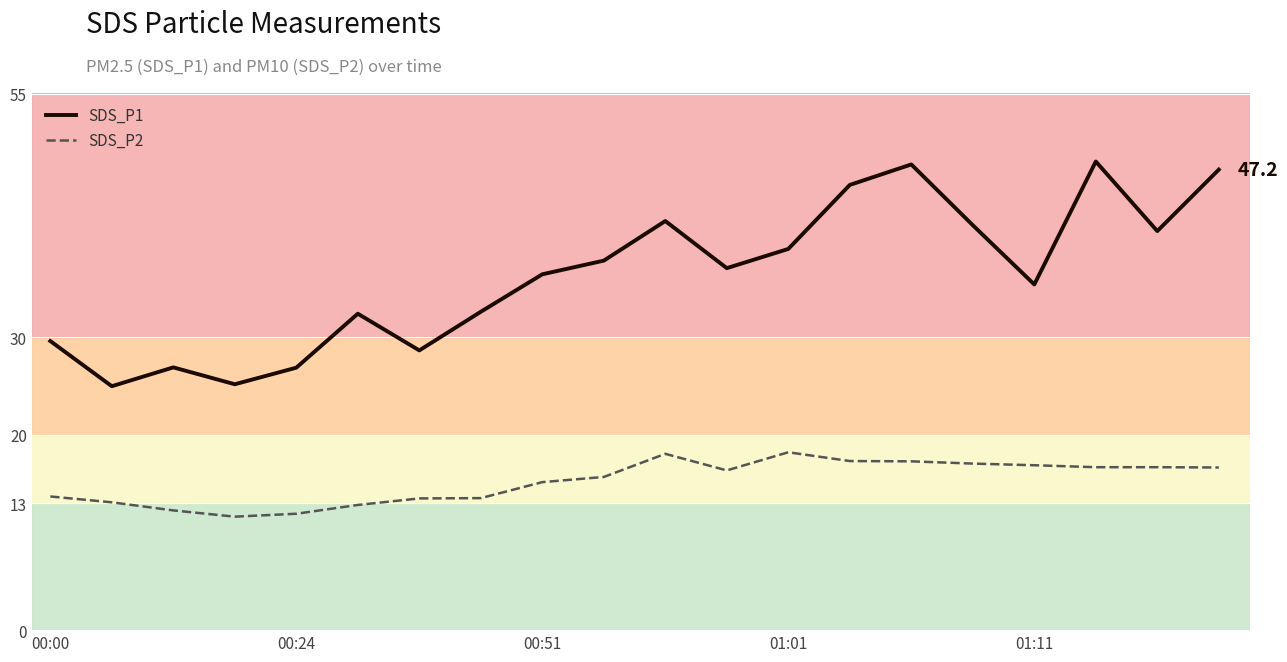

True or false: SDS_P1 and SDS_P2 intersect in this chart.

False